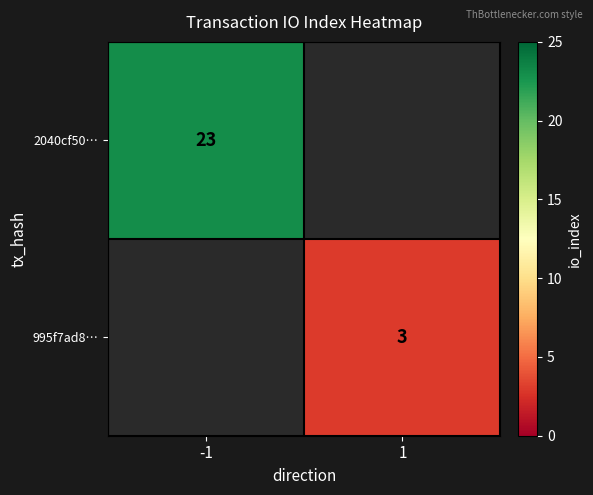

The value of 2040cf50… at -1 is 23. True or false?

True